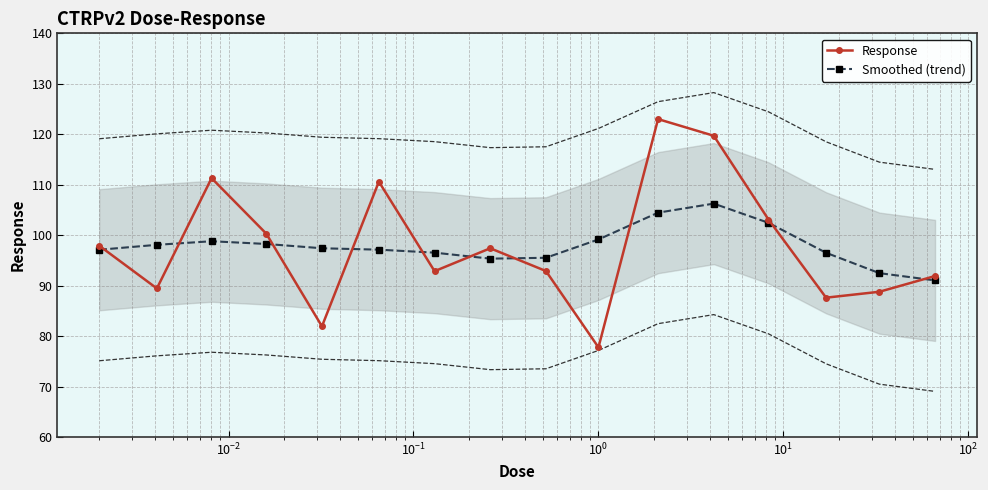

How many data points in Smoothed (trend) are above 97?

10